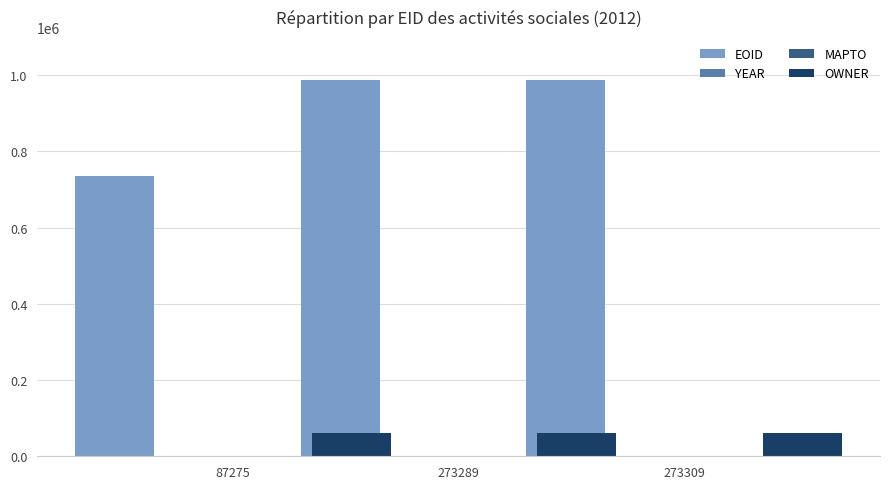

Reading right to left, what are all the values shown in this chart?

EOID: 987066	987064	736447
YEAR: 2012	2012	2012
MAPTO: 0	0	0
OWNER: 60078	60078	60078